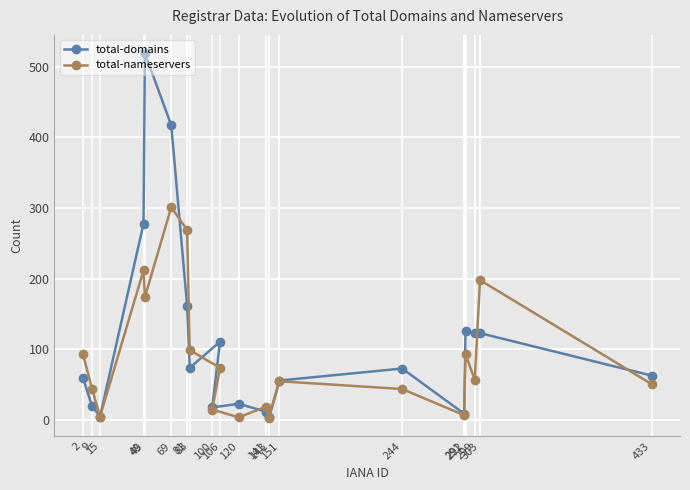

At which category does the chart reach its peak across all series?

49